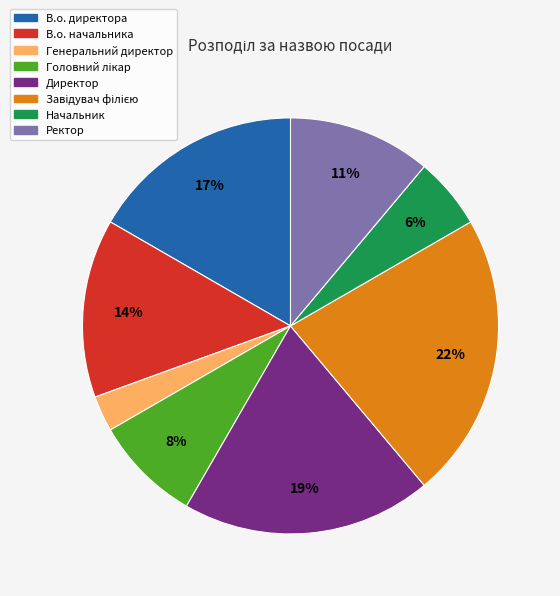

To the nearest percent, what portion does Генеральний директор represent?

3%